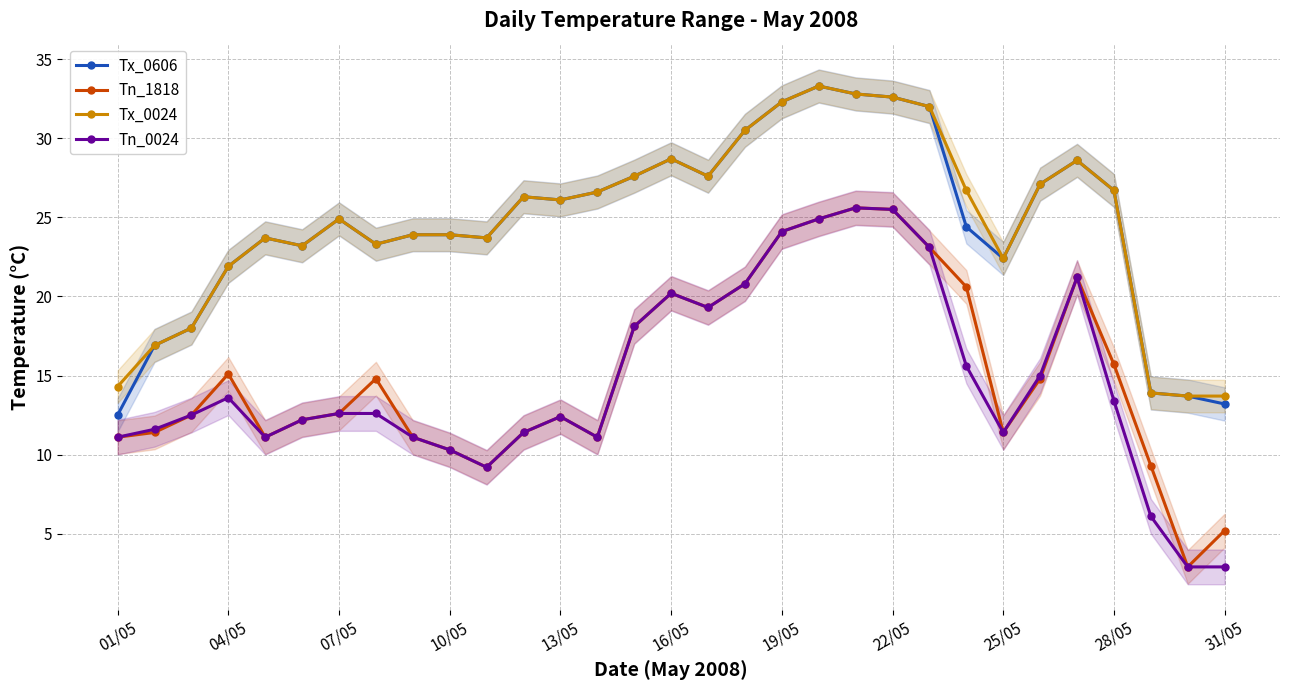

The value of Tx_0606 at 31/05 is 13.2. True or false?

True